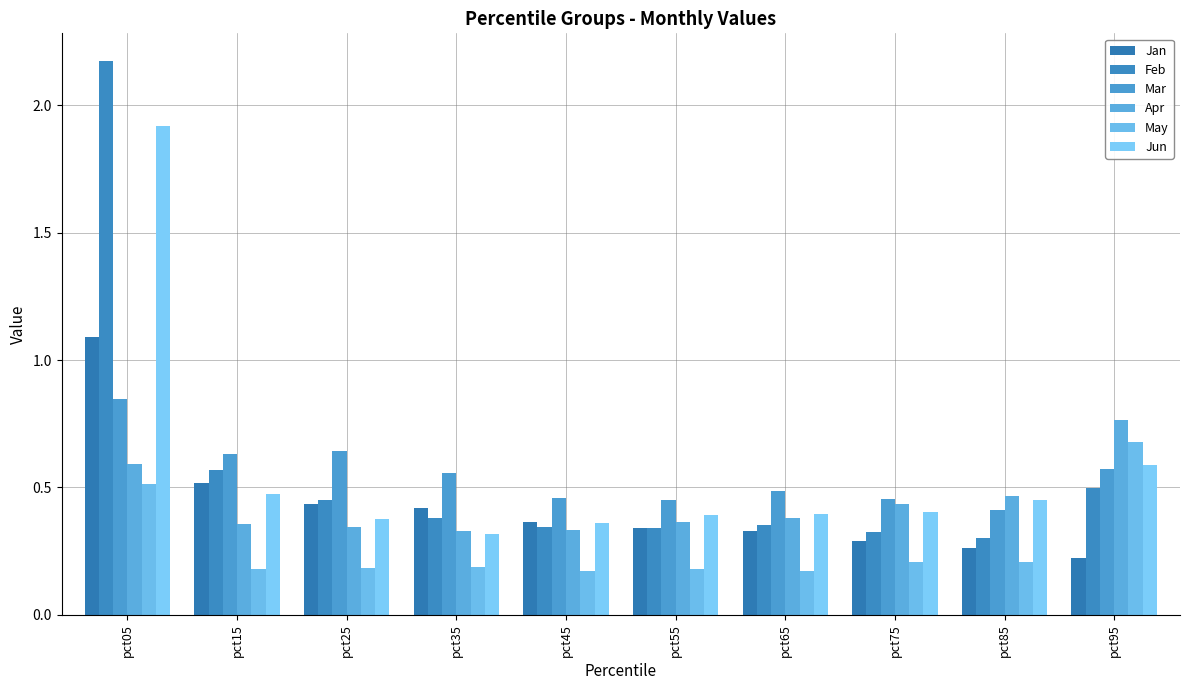

What is the value of the Feb bar at the 4th from the left?

0.4